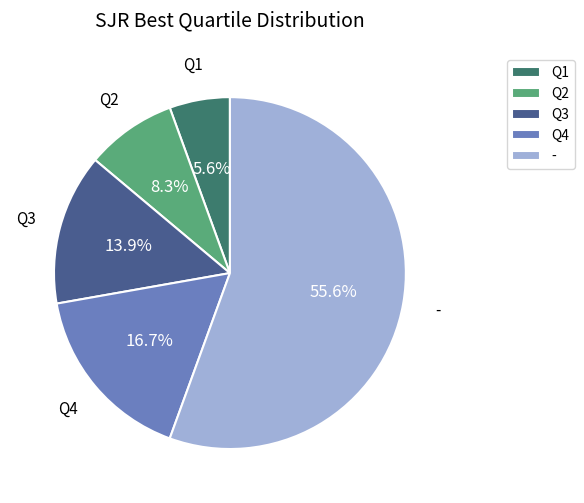

To the nearest percent, what is the average slice percentage?

20%